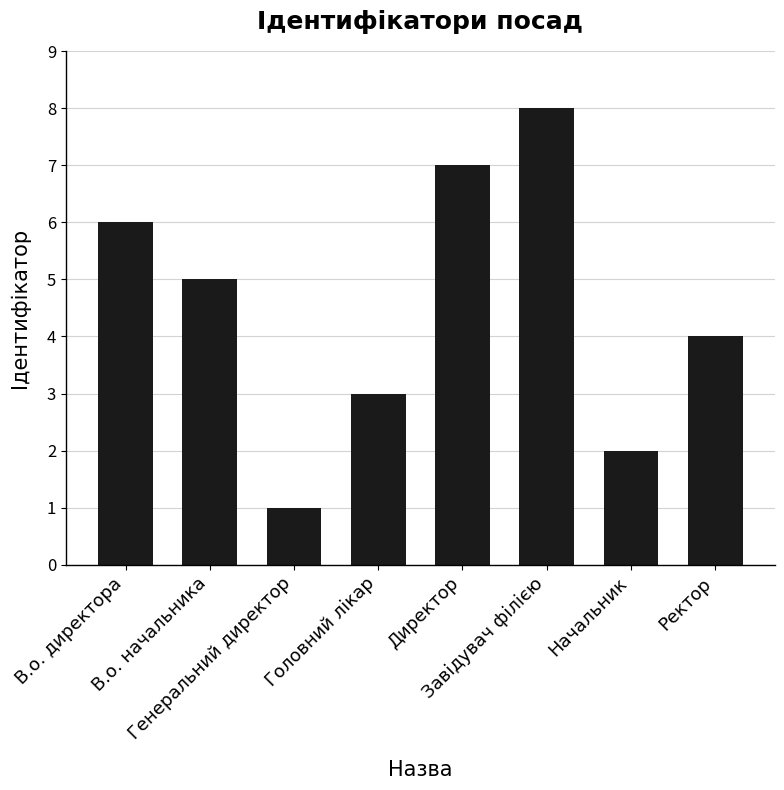

What is the change in value from В.о. директора to Начальник?

-4